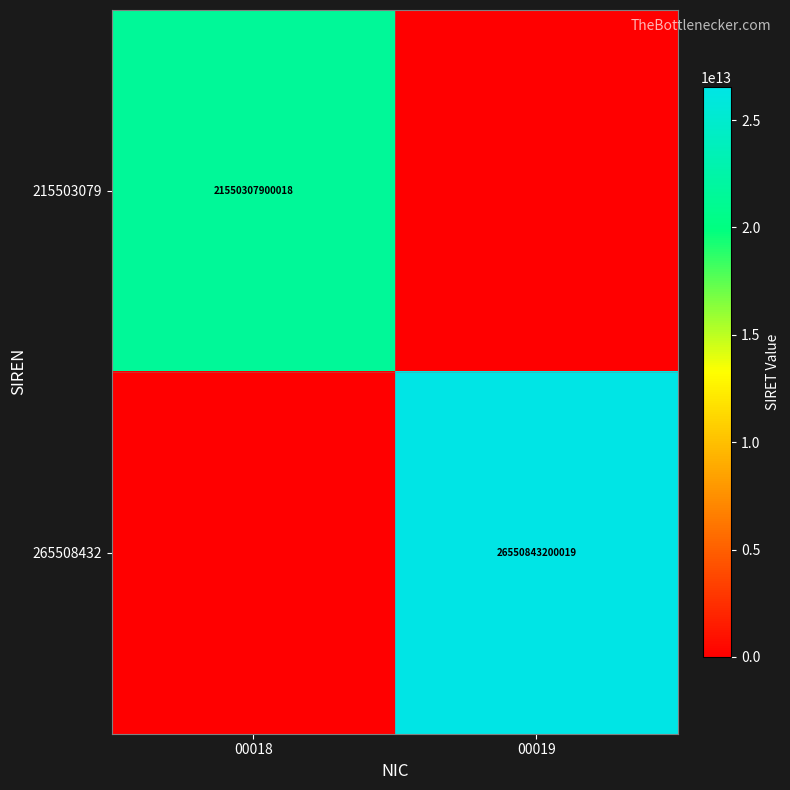

Is the value of 215503079 at 00018 greater than the value of 265508432 at 00019?

No